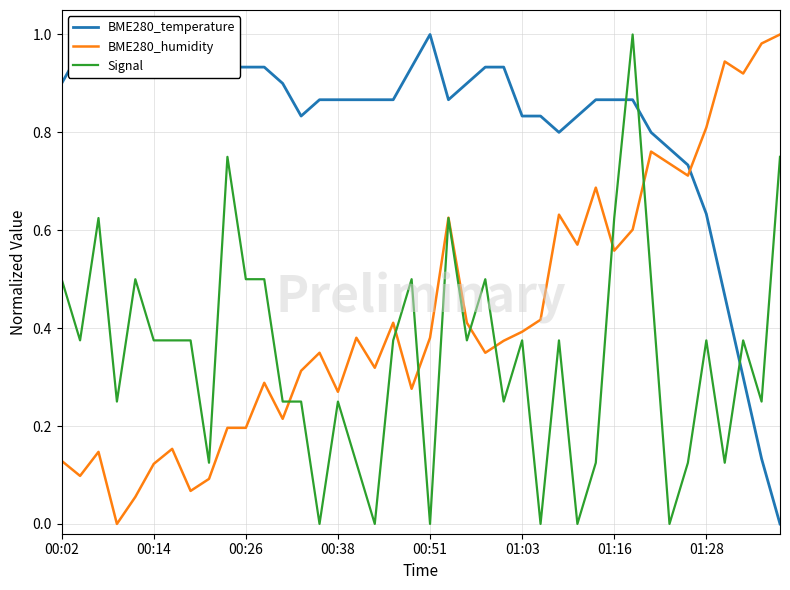

What are all the series names shown in the legend?

BME280_temperature, BME280_humidity, Signal